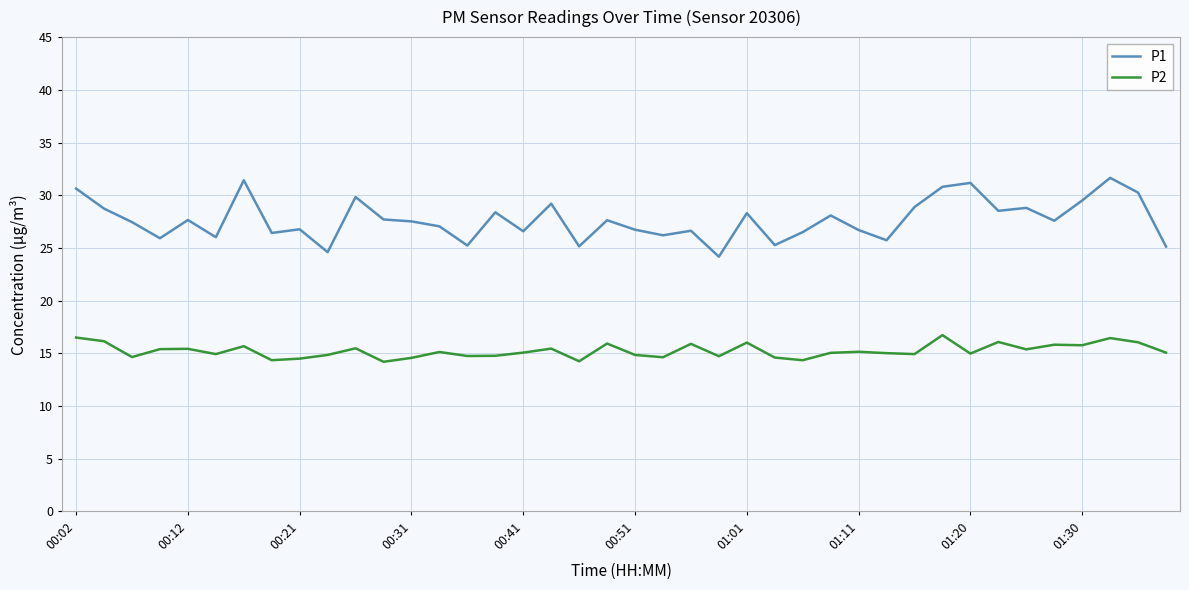

True or false: P2 and P1 intersect in this chart.

False